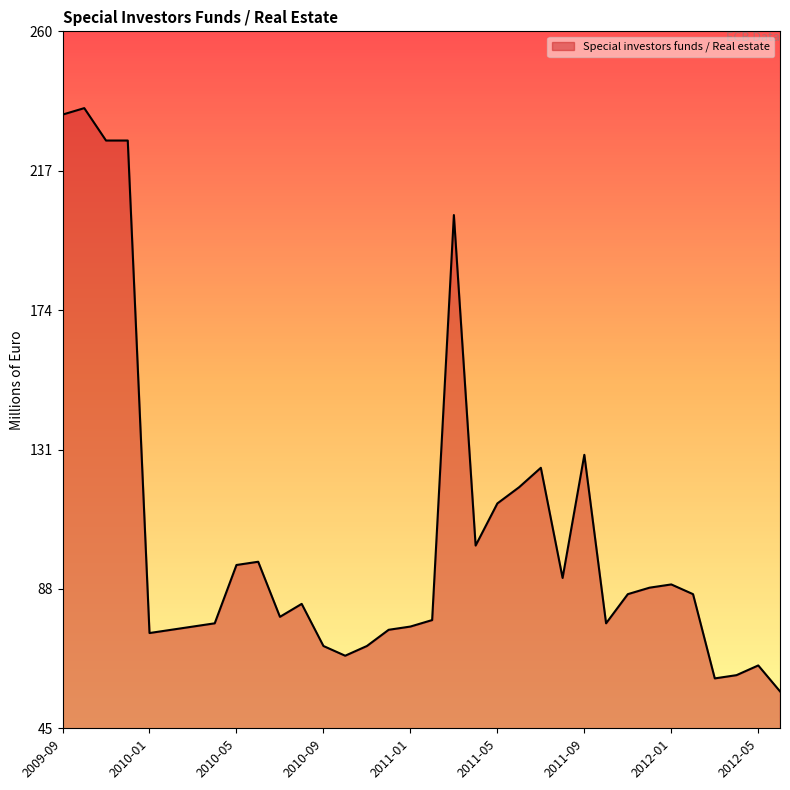

What is the smallest value displayed?

57